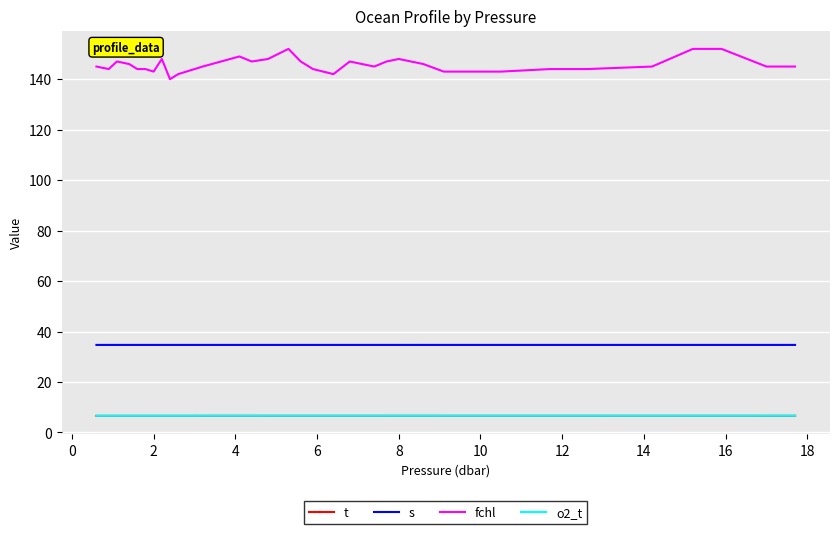

What is the smallest value displayed?

6.6